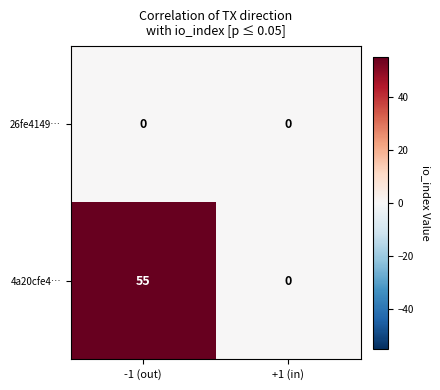

At which category is the sum across all series the highest?

-1 (out)